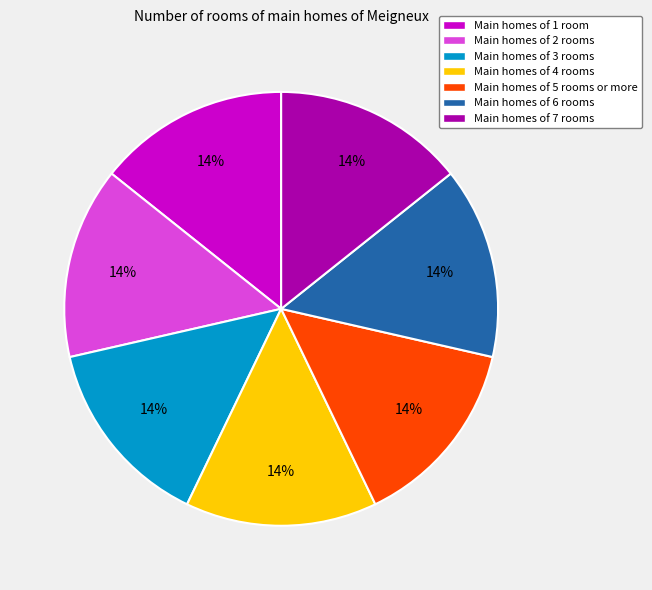

To the nearest percent, what is the average slice percentage?

14%